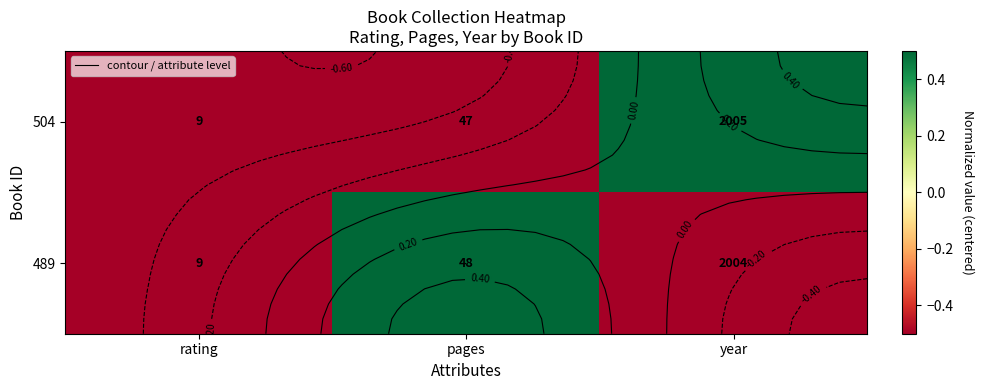

At which label does 489 reach its peak?

pages